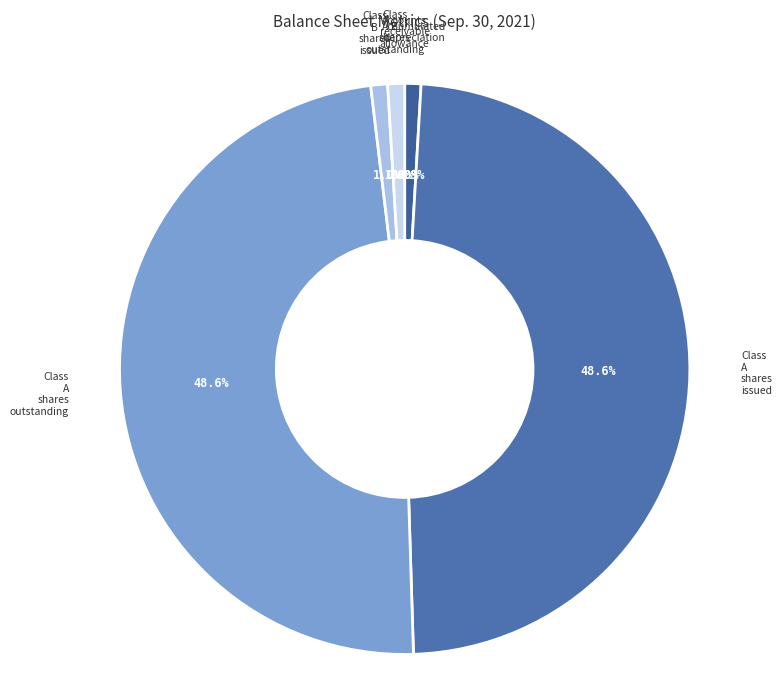

What percentage is the Class B shares issued slice, to the nearest percent?

1%